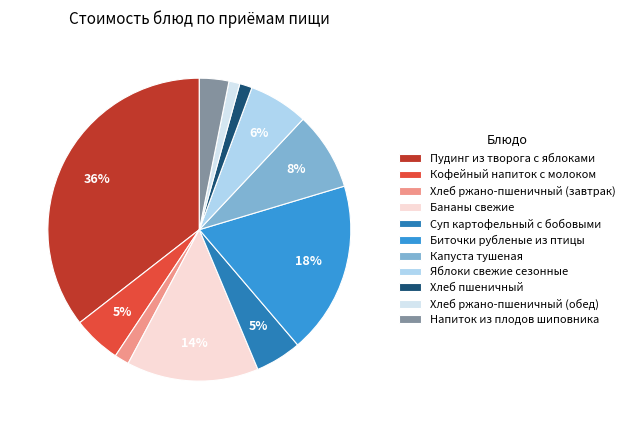

How many slices are in this pie chart?

11